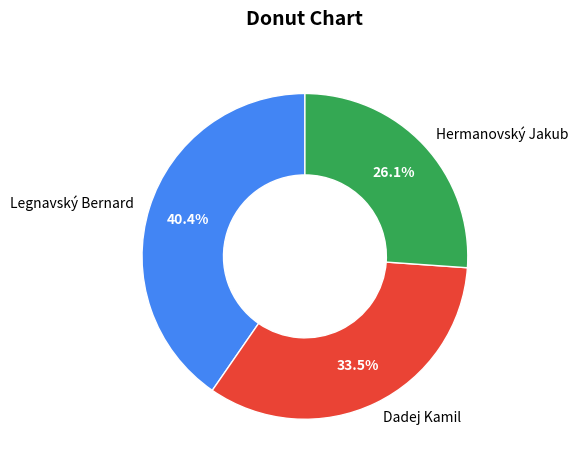

Rank the categories by value from lowest to highest.

Hermanovský Jakub, Dadej Kamil, Legnavský Bernard